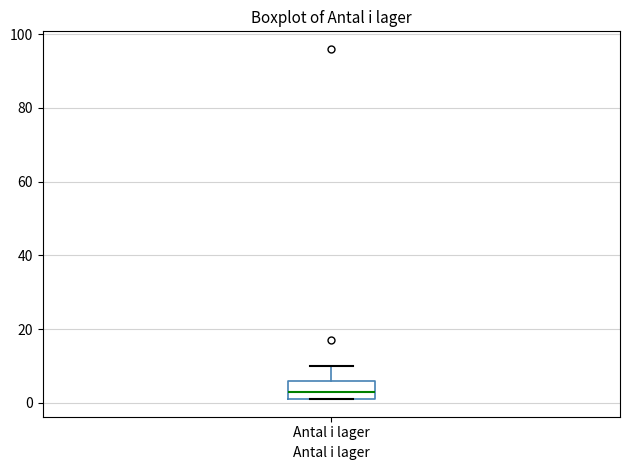

Read this box plot against the y-axis: the position of the median line, the range covered by the box, and the ends of both whiskers. The values are not printed on the chart, so give them approximately, as read against the axis.

median 4, box 2 to 6, whiskers 2 to 10